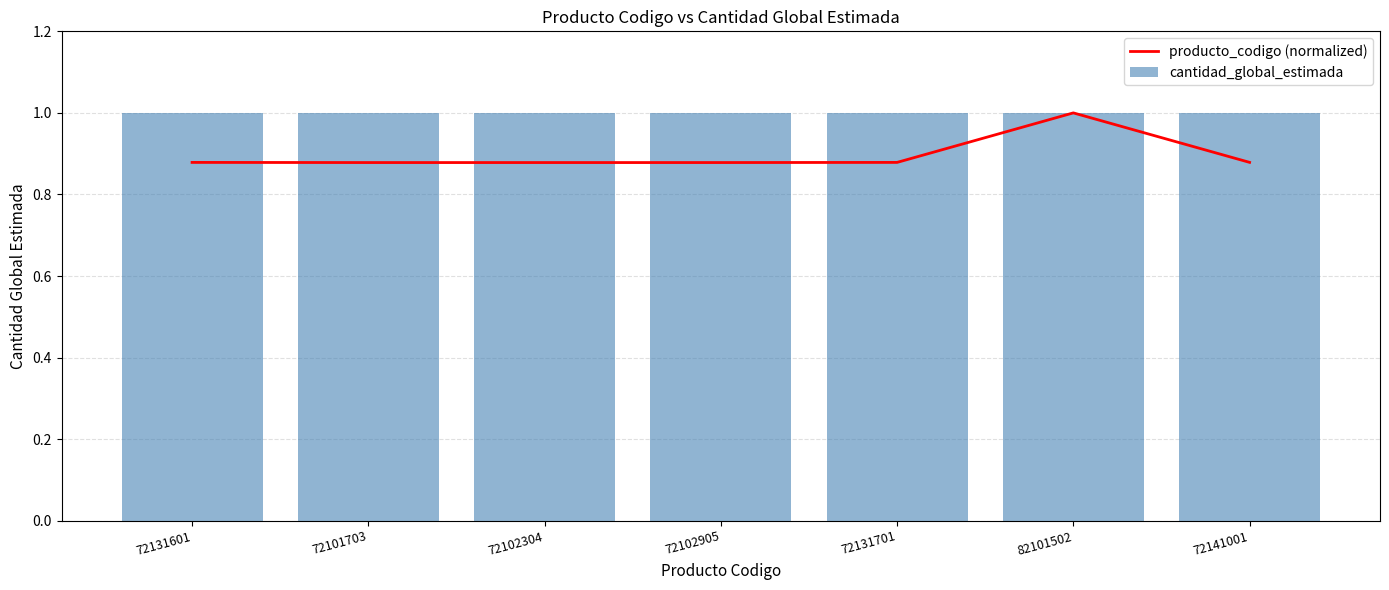

Between 72102905 and 72131701, which is larger?

72131701